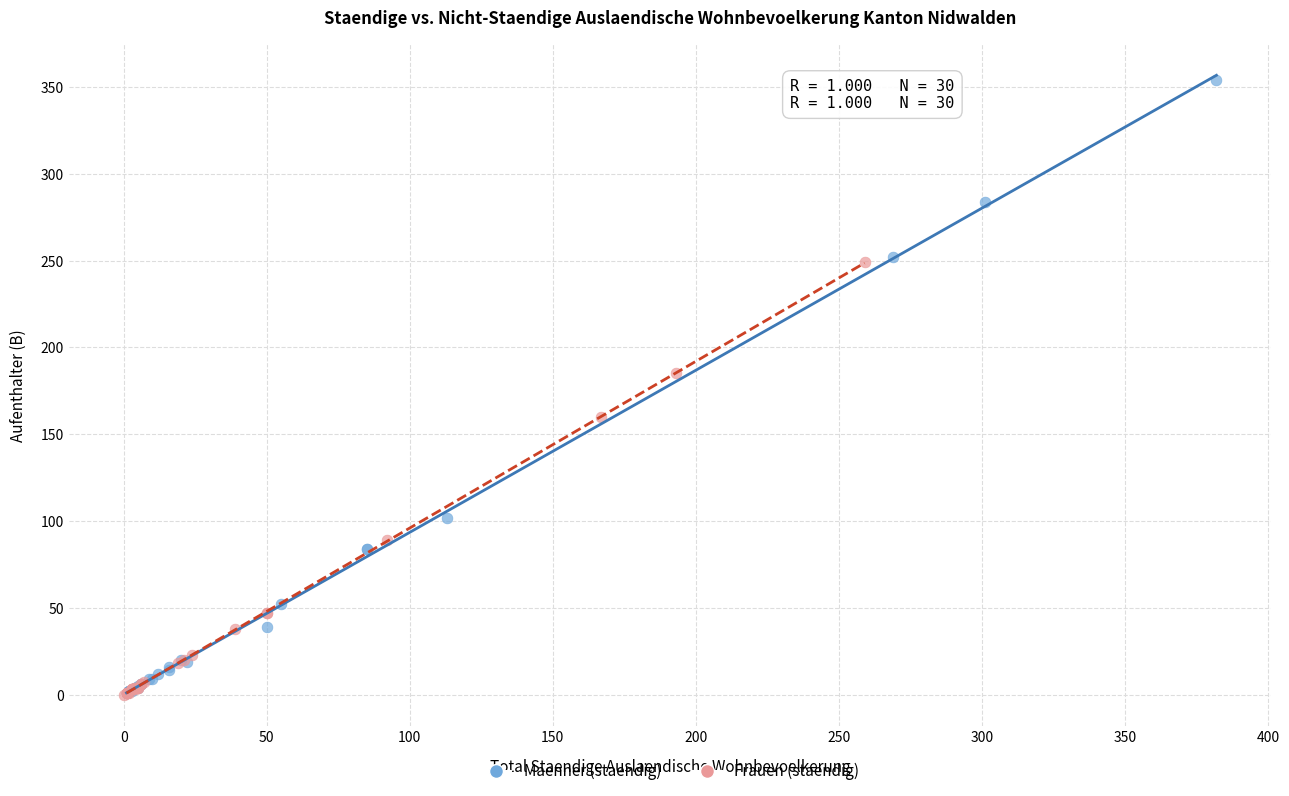

Which series contains the highest Y value?

Maenner (staendig)